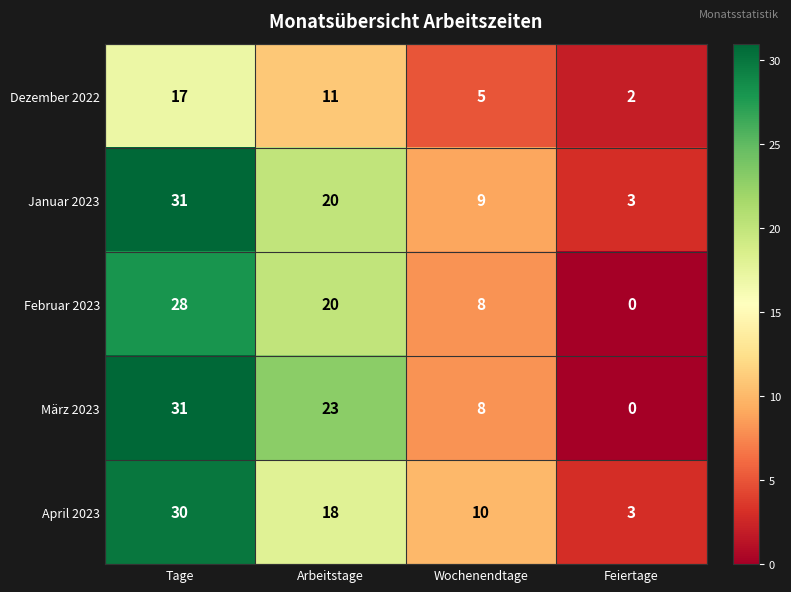

At which label does Februar 2023 first exceed 20?

Tage